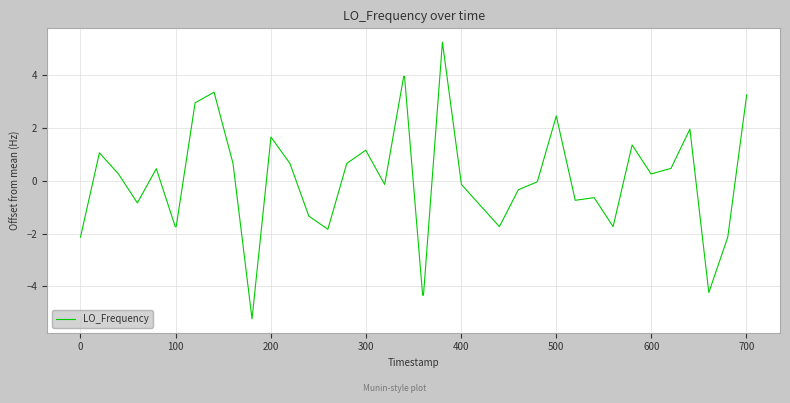

What is the smallest value displayed?

-5.2